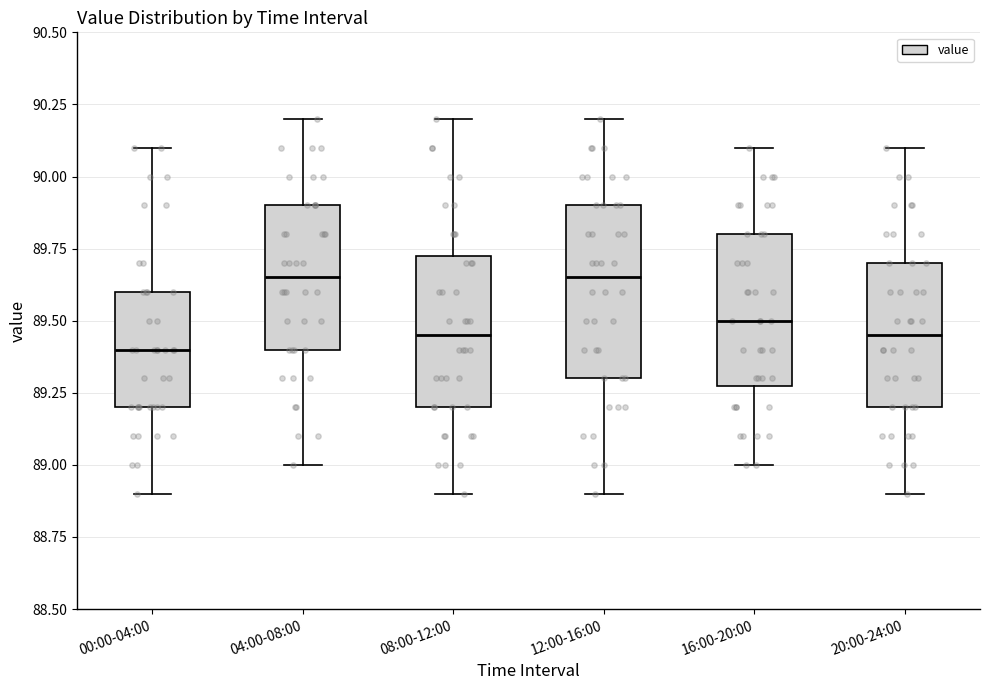

Which box is the tallest, from its lower edge to its upper edge?

12:00-16:00